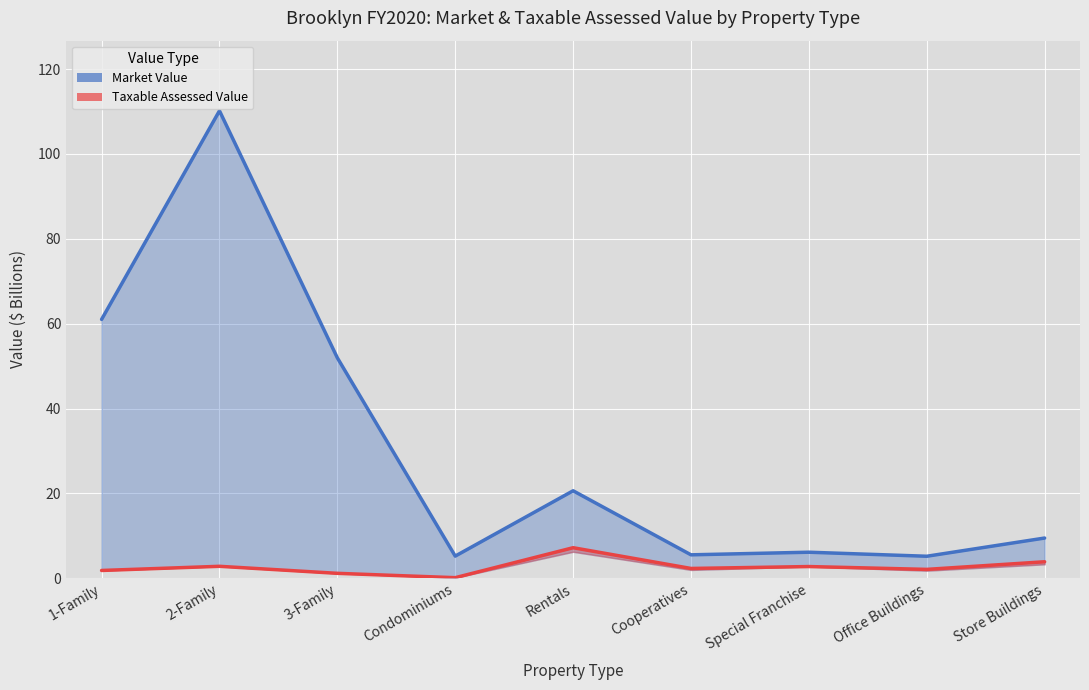

List the labels in order of Taxable Assessed Value value, smallest first.

Condominiums, 3-Family, 1-Family, Office Buildings, Cooperatives, Special Franchise, 2-Family, Store Buildings, Rentals